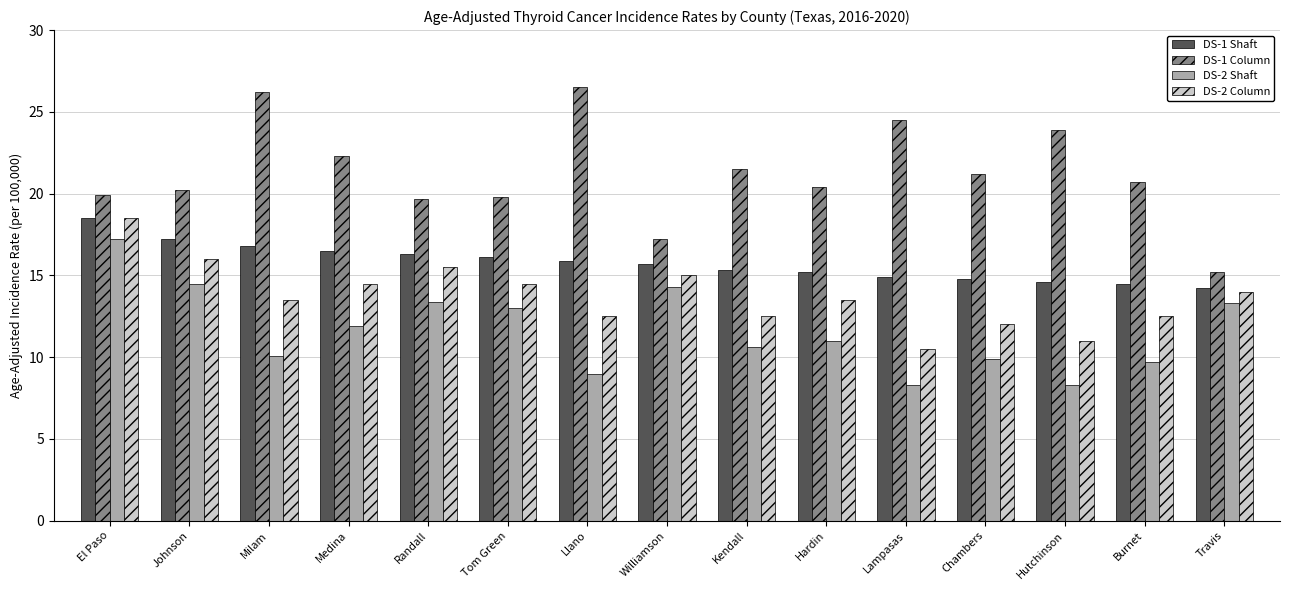

Between Medina and Kendall, which series saw the biggest shift?

DS-2 Column